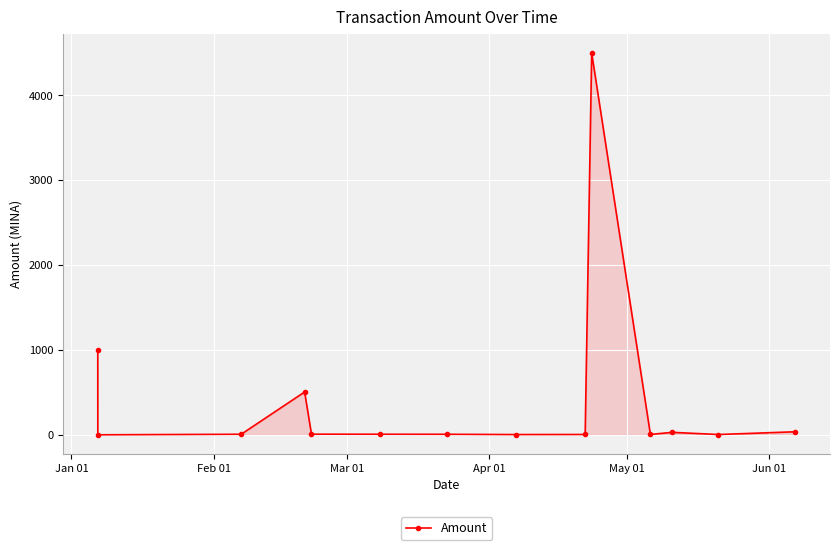

True or false: the data has more than 1 interior local peaks.

True